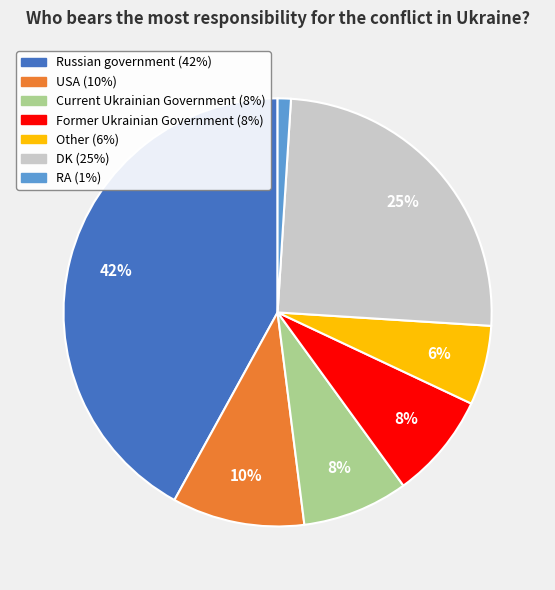

Combined, do Other and Russian government account for over 50%?

No